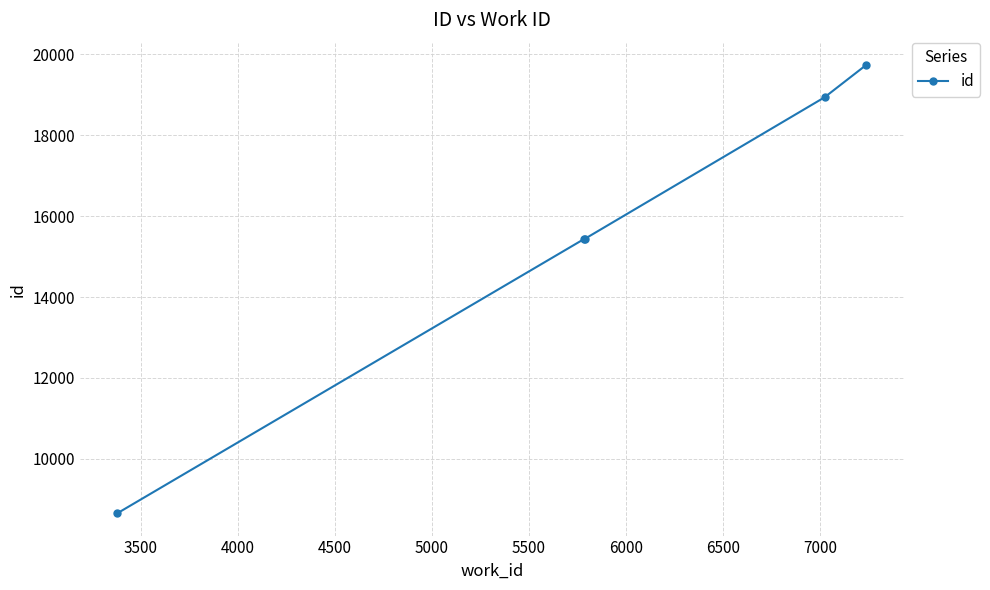

What is the smallest value displayed?

8658